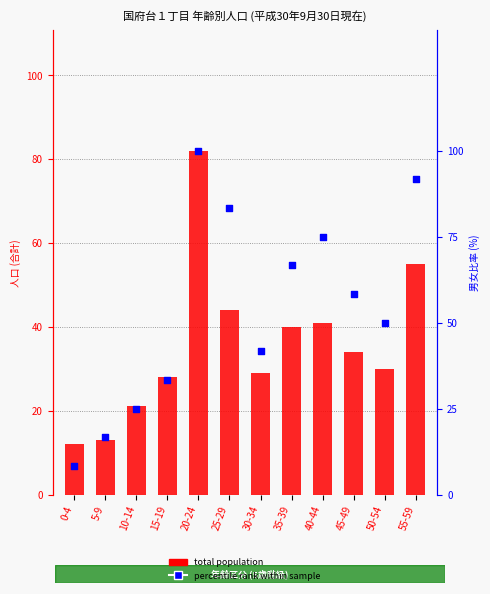

At how many categories does at least one series exceed 38?

8